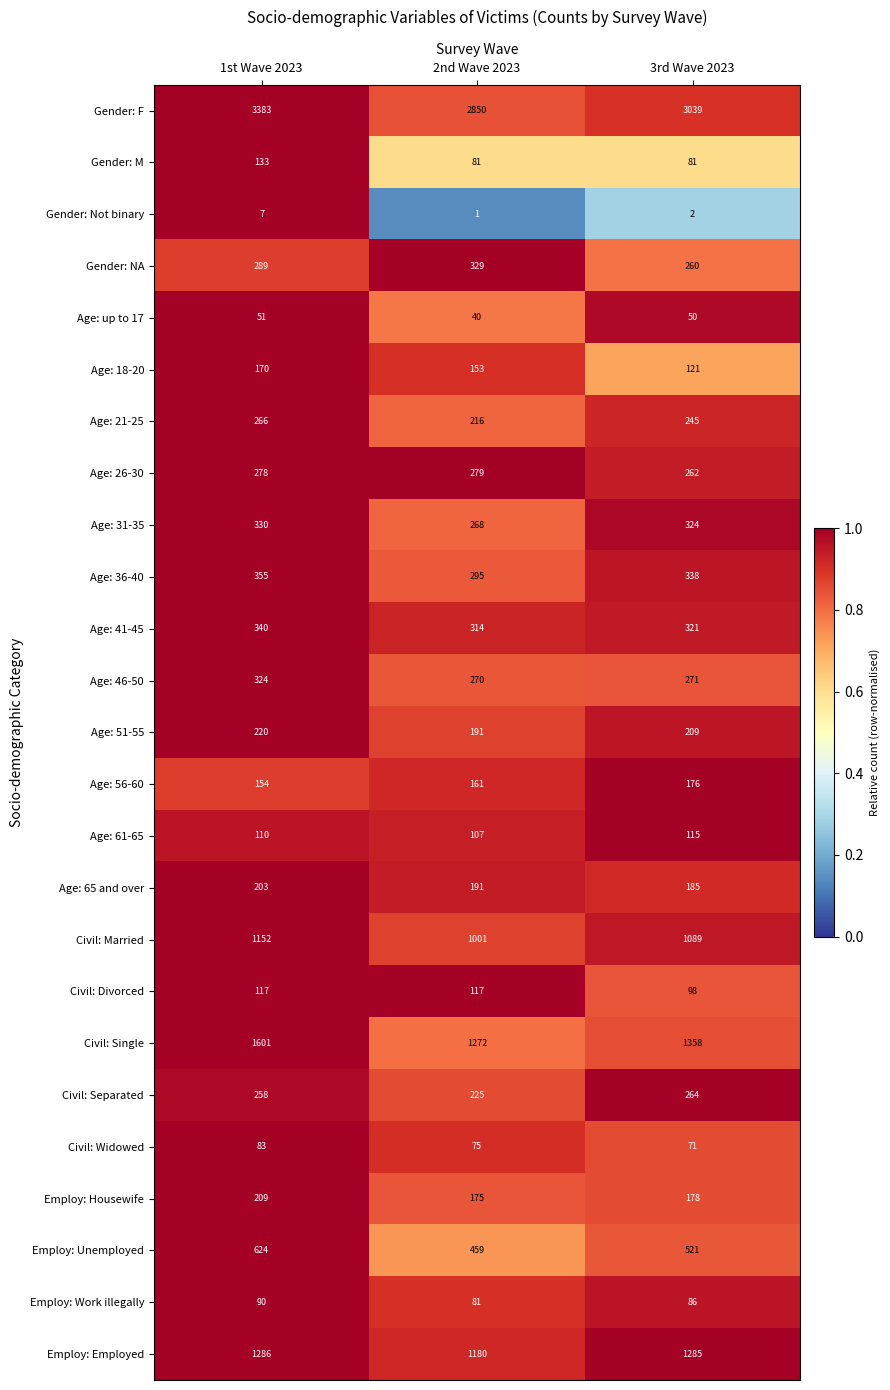

Rank the series at 1st Wave 2023 from highest to lowest value.

Gender: F, Civil: Single, Employ: Employed, Civil: Married, Employ: Unemployed, Age: 36-40, Age: 41-45, Age: 31-35, Age: 46-50, Gender: NA, Age: 26-30, Age: 21-25, Civil: Separated, Age: 51-55, Employ: Housewife, Age: 65 and over, Age: 18-20, Age: 56-60, Gender: M, Civil: Divorced, Age: 61-65, Employ: Work illegally, Civil: Widowed, Age: up to 17, Gender: Not binary